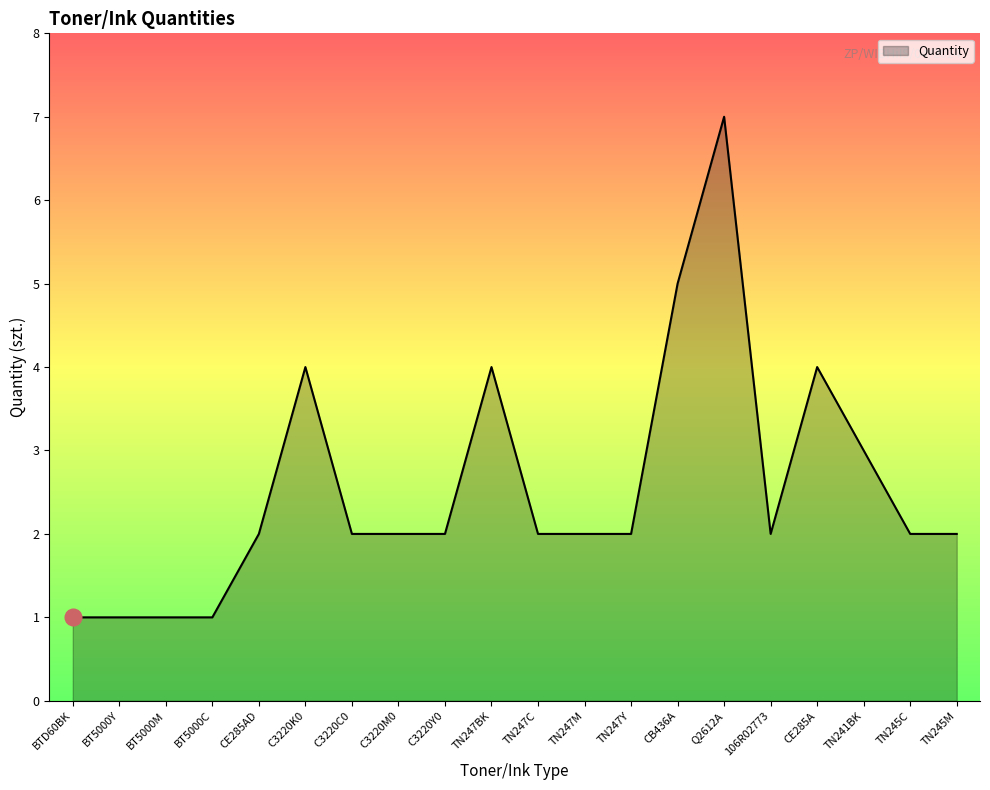

Is it true that the value at TN245C is 1?

False